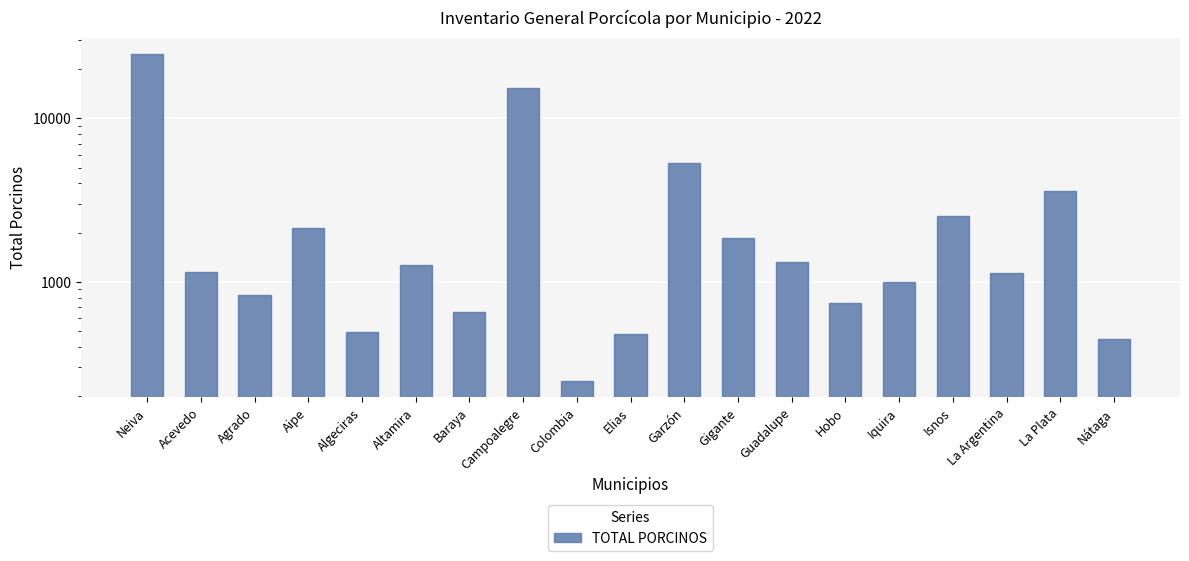

Rank the categories by value from highest to lowest.

Neiva, Campoalegre, Garzón, La Plata, Isnos, Aipe, Gigante, Guadalupe, Altamira, Acevedo, La Argentina, Iquira, Agrado, Hobo, Baraya, Algeciras, Elias, Nátaga, Colombia